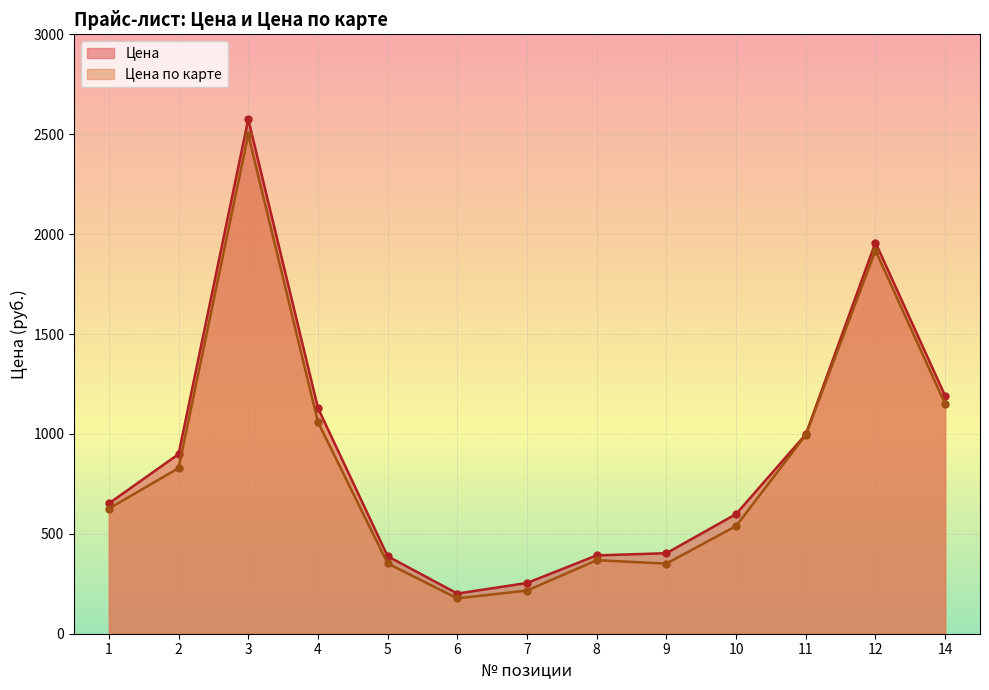

True or false: Цена and Цена по карте cross at least once.

False